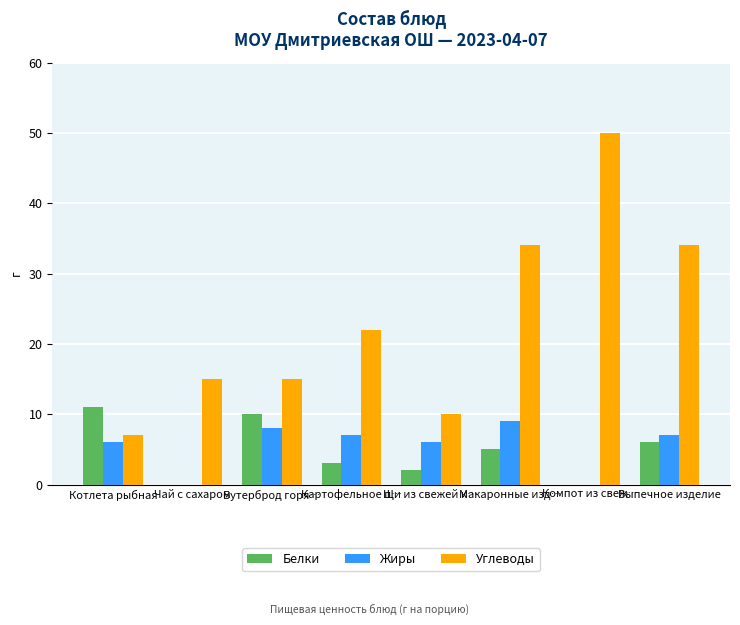

True or false: Жиры has a value of 5 at Бутерброд горя….

False